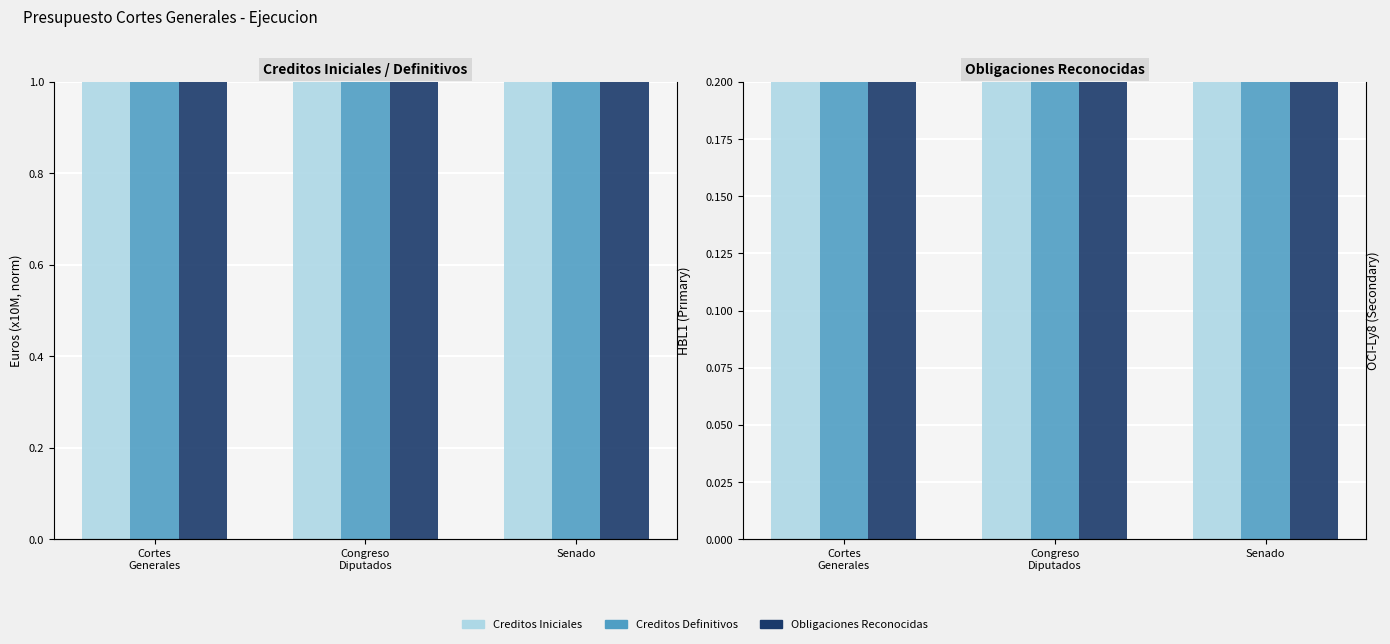

Between Cortes
Generales and Senado, which is larger?

Cortes
Generales